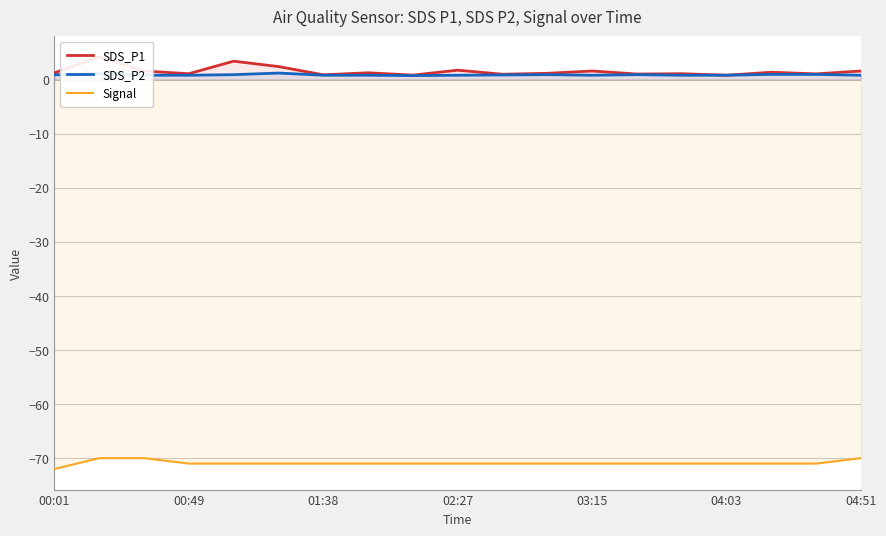

What is the greatest value displayed?

4.2